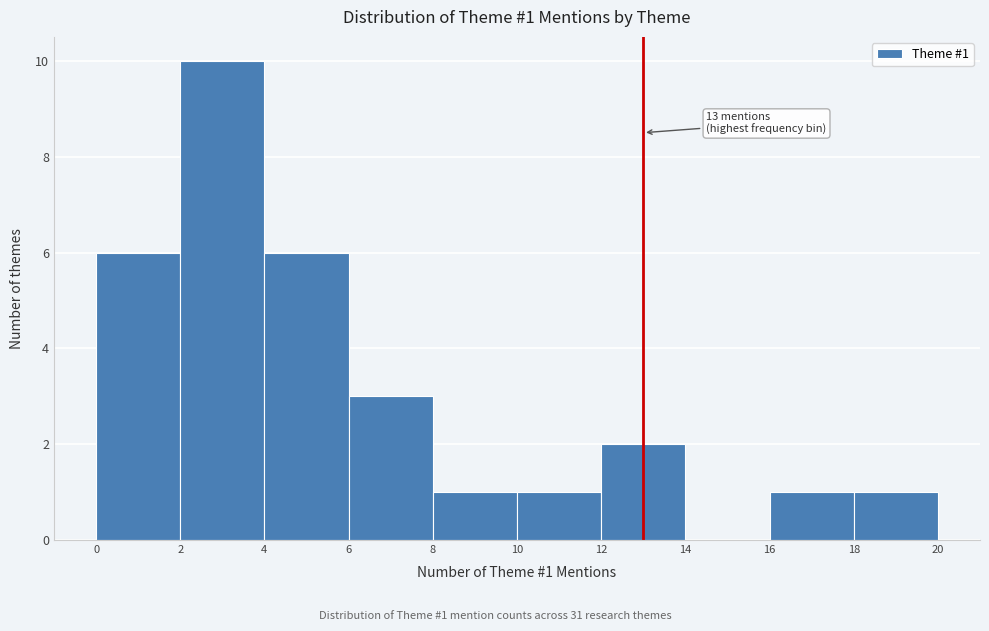

Over which range of the x-axis is the bar tallest?

2 to 4